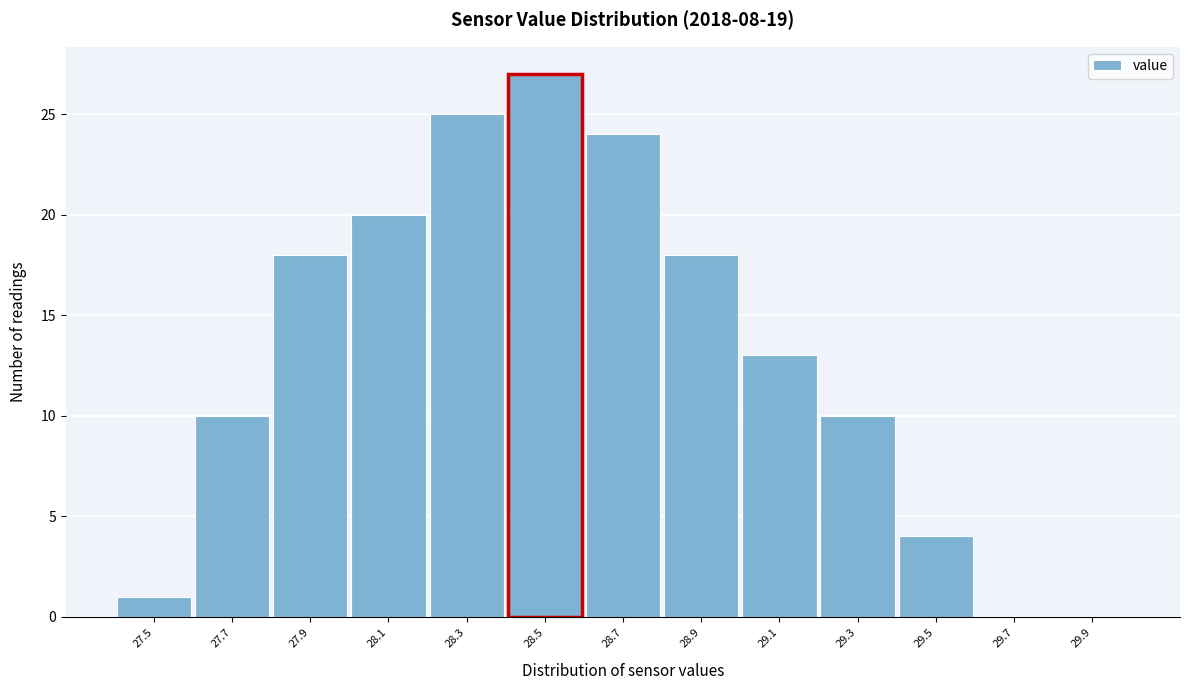

Reading left to right, what are all the values shown in this chart?

27.5=1	27.7=10	27.9=18	28.1=20	28.3=25	28.5=27	28.7=24	28.9=18	29.1=13	29.3=10	29.5=4	29.7=0	29.9=0